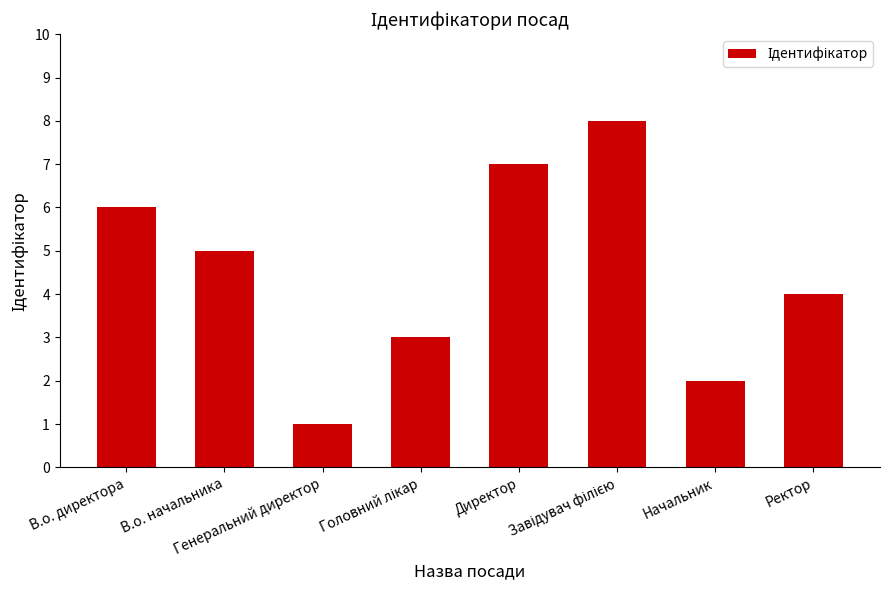

The value at Директор is 5. True or false?

False